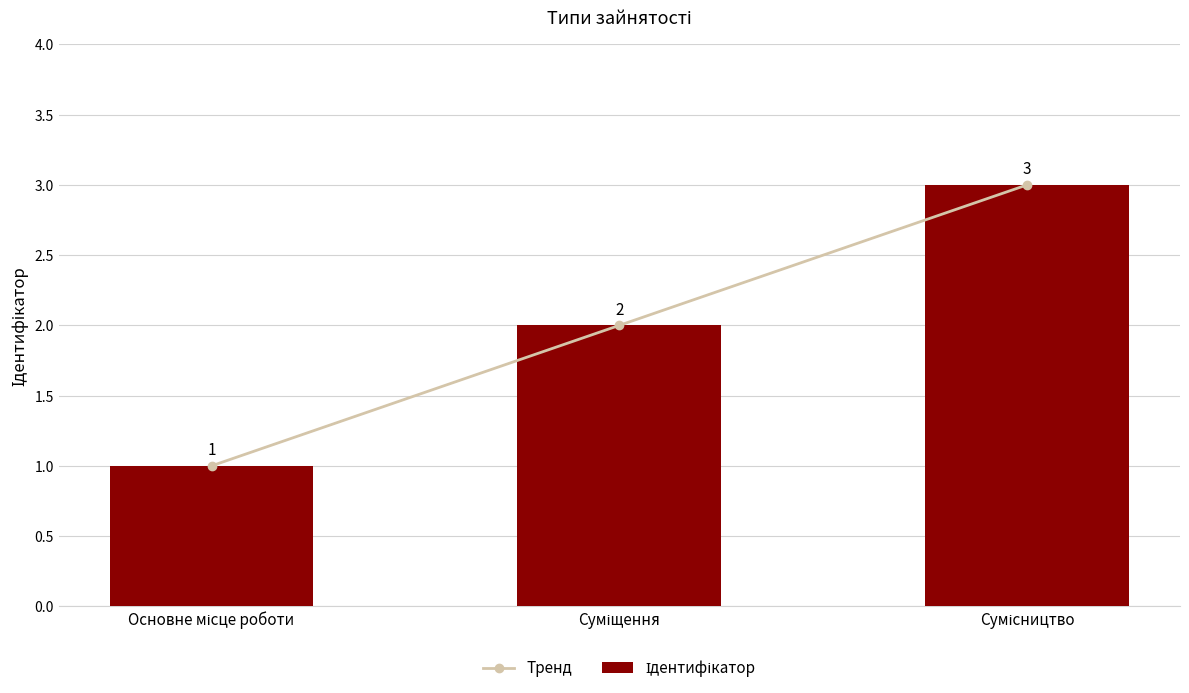

Reading left to right, what are all the values shown in this chart?

Тренд: Основне місце роботи=1	Суміщення=2	Сумісництво=3
Ідентифікатор: Основне місце роботи=1	Суміщення=2	Сумісництво=3